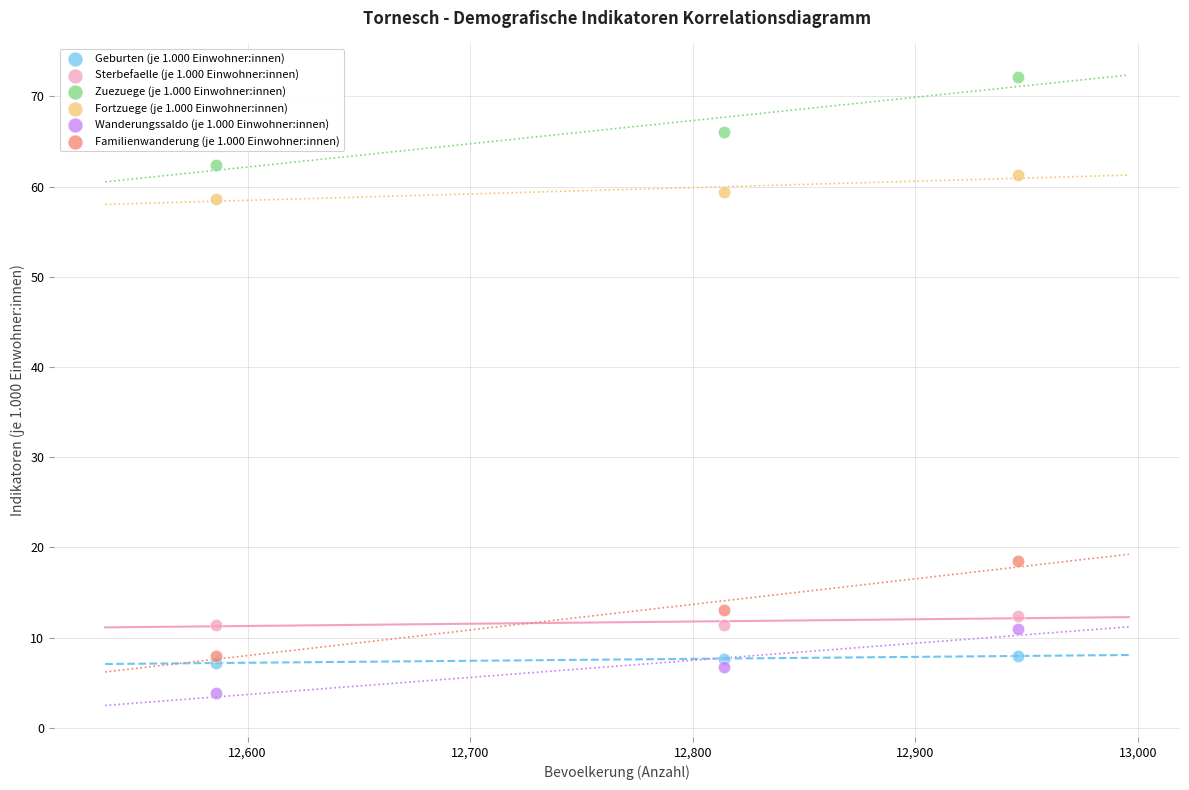

What are all the series names shown in the legend?

Geburten (je 1.000 Einwohner:innen), Sterbefaelle (je 1.000 Einwohner:innen), Zuezuege (je 1.000 Einwohner:innen), Fortzuege (je 1.000 Einwohner:innen), Wanderungssaldo (je 1.000 Einwohner:innen), Familienwanderung (je 1.000 Einwohner:innen)